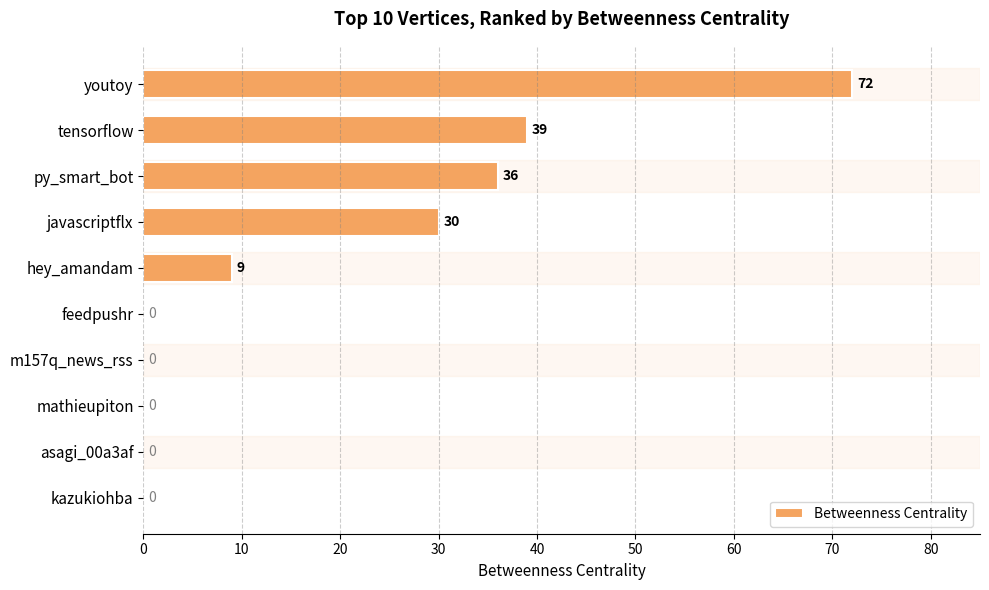

Does the chart contain stacked bars?

No